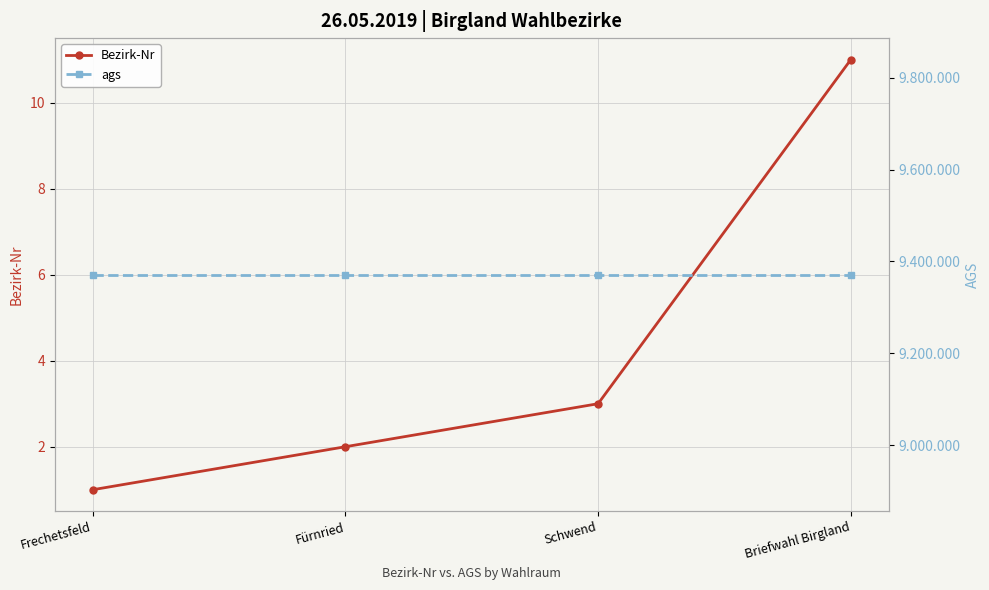

Rank the categories by Bezirk-Nr value from lowest to highest.

Frechetsfeld, Fürnried, Schwend, Briefwahl Birgland